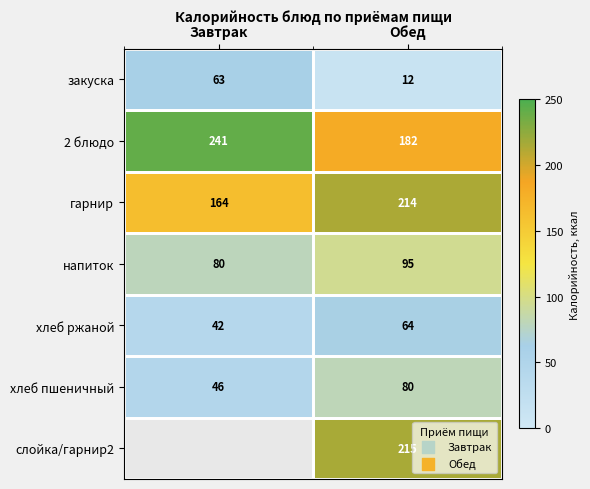

At which label is закуска closest to 37?

Обед